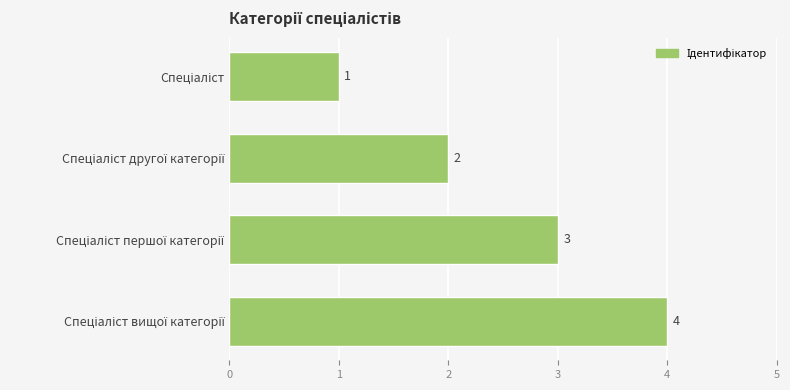

What is the value of the 2nd bar from the top?

2